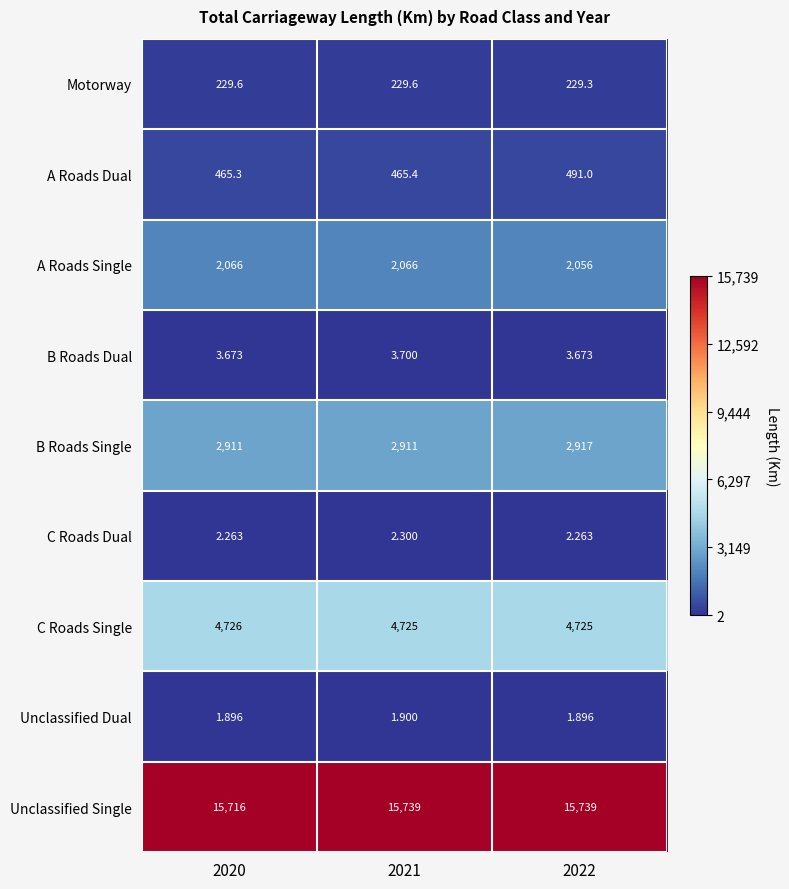

Which series changed the most between 2020 and 2022?

A Roads Dual